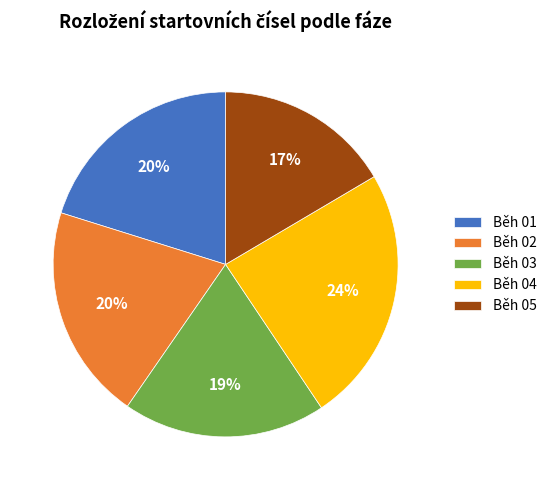

How many segments does this pie chart have?

5